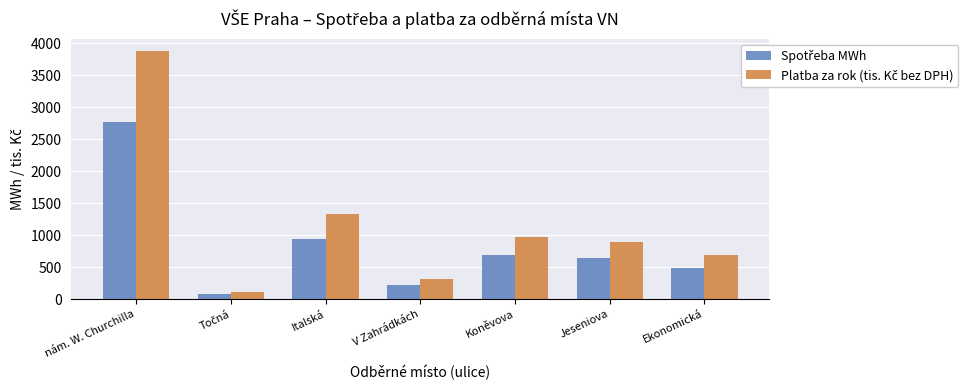

Count the number of categories in the chart.

7